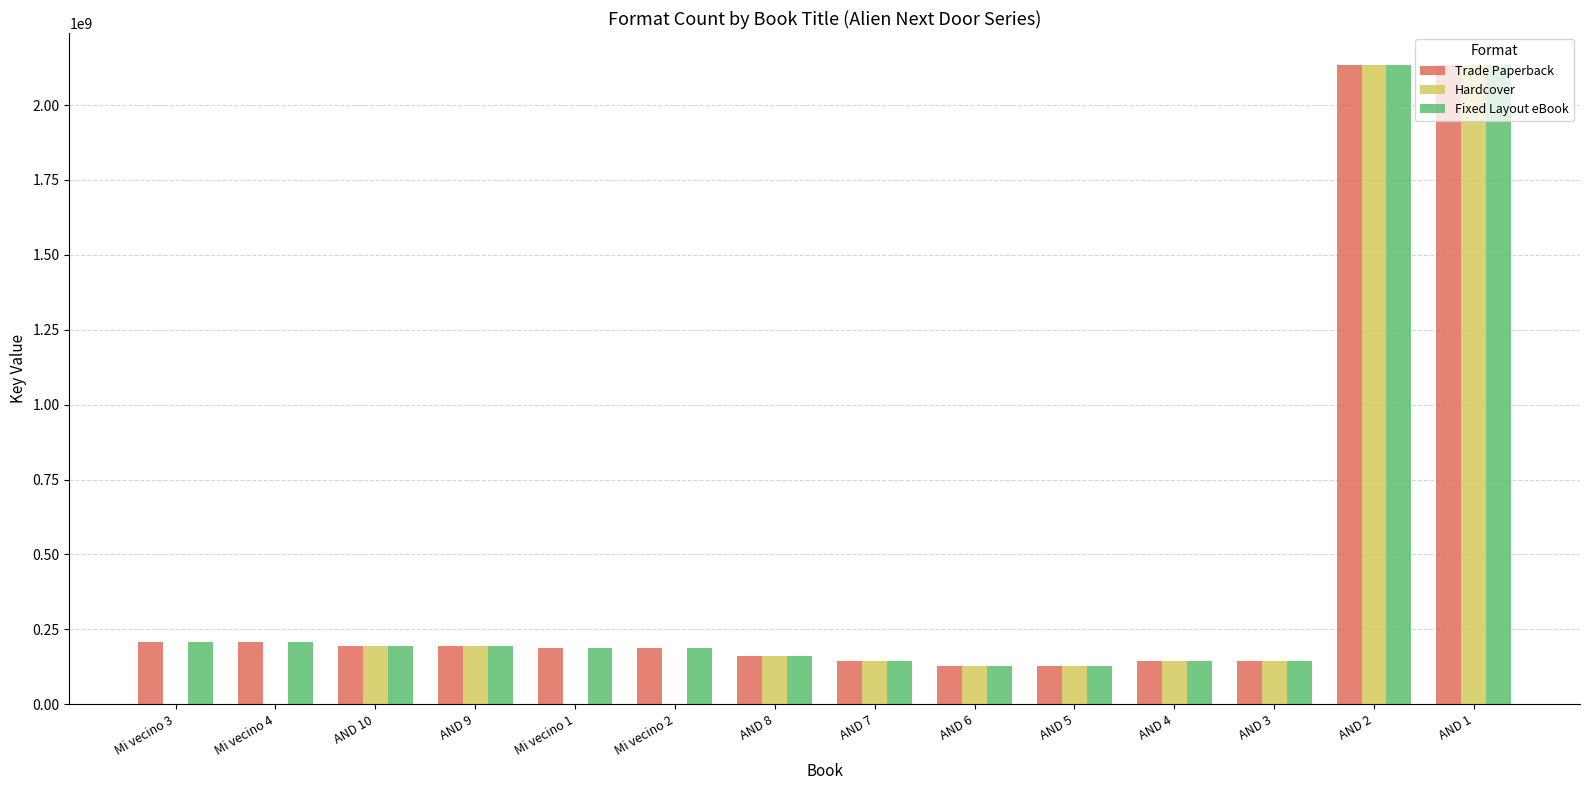

Is the value of Hardcover at AND 1 greater than the value of Trade Paperback at Mi vecino 2?

Yes